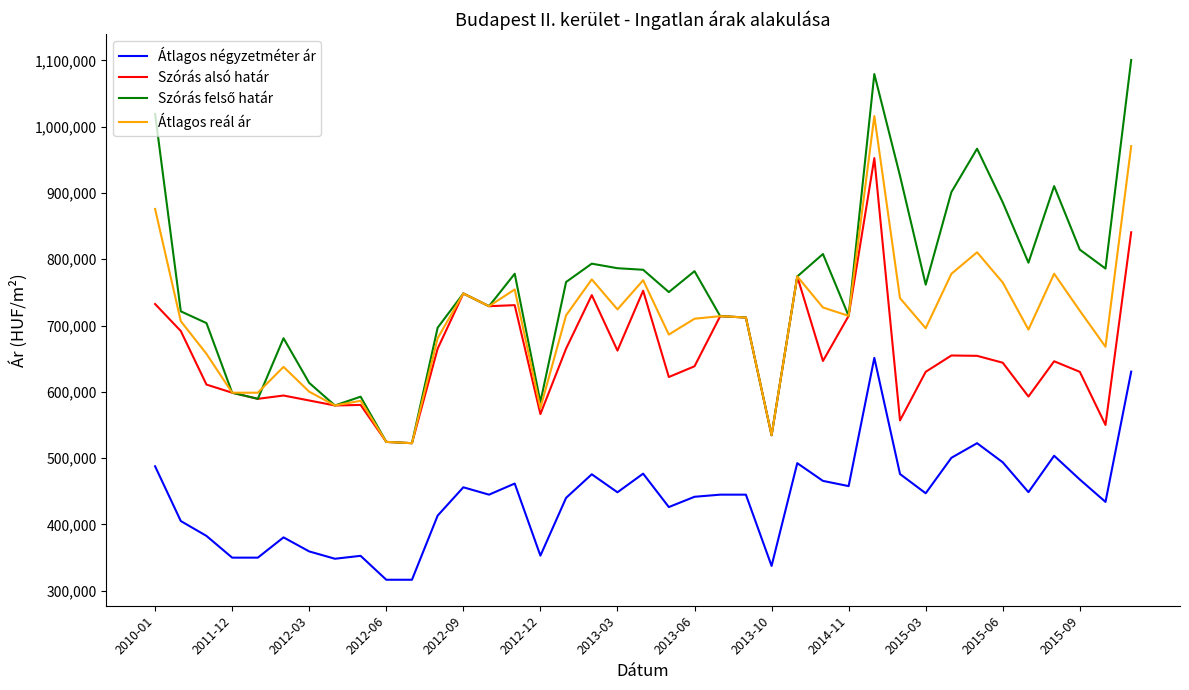

What is the highest value of the Átlagos négyzetméter ár series?

651304